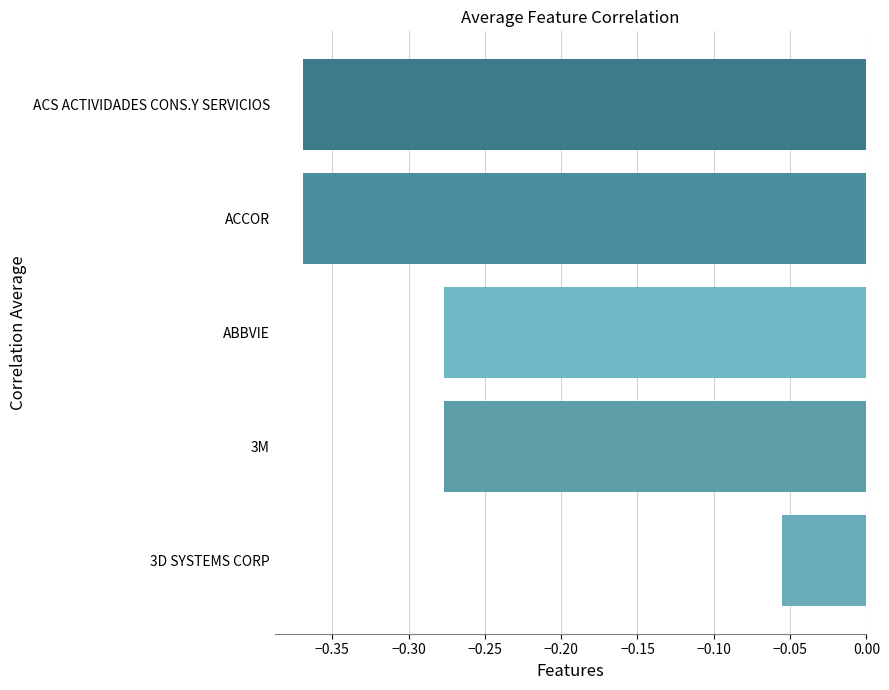

True or false: the data shows -0.1 at ACS ACTIVIDADES CONS.Y SERVICIOS.

False